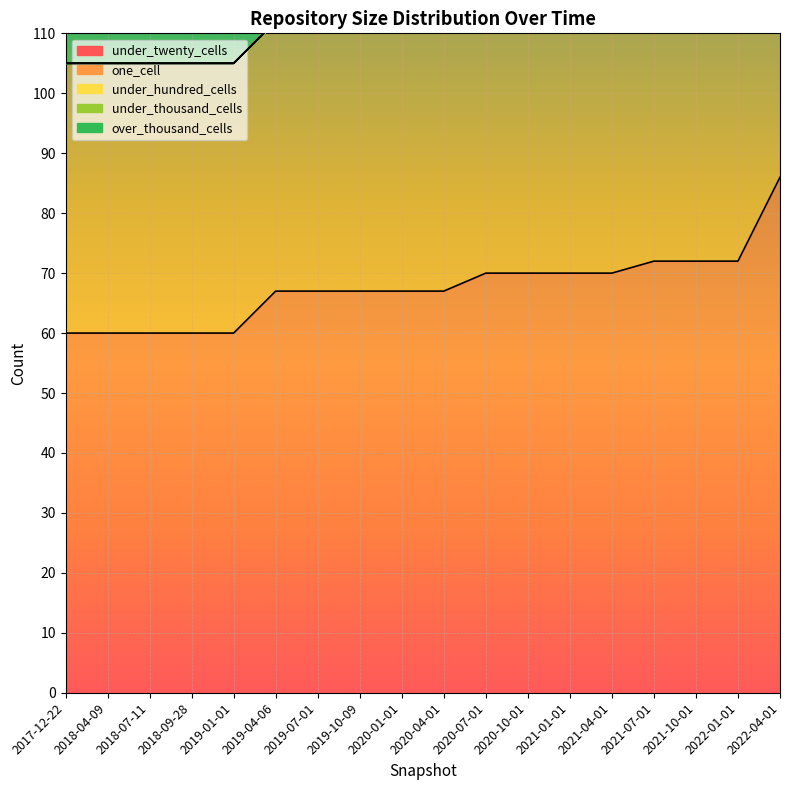

Reading left to right, what are all the values shown in this chart?

under_twenty_cells: 2017-12-22=60	2018-04-09=60	2018-07-11=60	2018-09-28=60	2019-01-01=60	2019-04-06=67	2019-07-01=67	2019-10-09=67	2020-01-01=67	2020-04-01=67	2020-07-01=70	2020-10-01=70	2021-01-01=70	2021-04-01=70	2021-07-01=72	2021-10-01=72	2022-01-01=72	2022-04-01=86
one_cell: 2017-12-22=45	2018-04-09=45	2018-07-11=45	2018-09-28=45	2019-01-01=45	2019-04-06=45	2019-07-01=45	2019-10-09=45	2020-01-01=45	2020-04-01=45	2020-07-01=52	2020-10-01=52	2021-01-01=52	2021-04-01=52	2021-07-01=54	2021-10-01=54	2022-01-01=54	2022-04-01=96
under_hundred_cells: 2017-12-22=0	2018-04-09=0	2018-07-11=0	2018-09-28=0	2019-01-01=0	2019-04-06=0	2019-07-01=0	2019-10-09=0	2020-01-01=0	2020-04-01=0	2020-07-01=0	2020-10-01=0	2021-01-01=0	2021-04-01=0	2021-07-01=0	2021-10-01=0	2022-01-01=0	2022-04-01=0
under_thousand_cells: 2017-12-22=0	2018-04-09=0	2018-07-11=0	2018-09-28=0	2019-01-01=0	2019-04-06=0	2019-07-01=0	2019-10-09=0	2020-01-01=0	2020-04-01=0	2020-07-01=0	2020-10-01=0	2021-01-01=0	2021-04-01=0	2021-07-01=0	2021-10-01=0	2022-01-01=0	2022-04-01=0
over_thousand_cells: 2017-12-22=0	2018-04-09=0	2018-07-11=0	2018-09-28=0	2019-01-01=0	2019-04-06=0	2019-07-01=0	2019-10-09=0	2020-01-01=0	2020-04-01=0	2020-07-01=0	2020-10-01=0	2021-01-01=0	2021-04-01=0	2021-07-01=0	2021-10-01=0	2022-01-01=0	2022-04-01=0